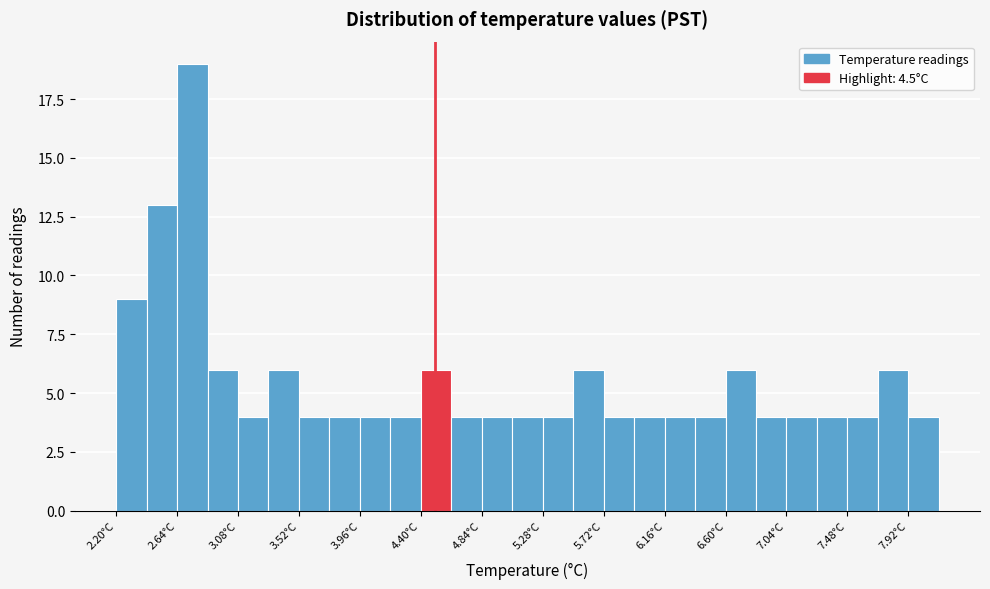

Reading left to right, transcribe this chart: for each bar, give the range it covers on the x-axis and its height. Neither the bar edges nor the heights are printed on the chart, so give them approximately, as read against the axes.

2.20 to 2.42: 9
2.42 to 2.64: 13
2.64 to 2.86: 19
2.86 to 3.08: 6
3.08 to 3.30: 4
3.30 to 3.52: 6
3.52 to 3.74: 4
3.74 to 3.96: 4
3.96 to 4.18: 4
4.18 to 4.40: 4
4.40 to 4.62: 6
4.62 to 4.84: 4
4.84 to 5.06: 4
5.06 to 5.28: 4
5.28 to 5.50: 4
5.50 to 5.72: 6
5.72 to 5.94: 4
5.94 to 6.16: 4
6.16 to 6.38: 4
6.38 to 6.60: 4
6.60 to 6.82: 6
6.82 to 7.04: 4
7.04 to 7.26: 4
7.26 to 7.48: 4
7.48 to 7.70: 4
7.70 to 7.92: 6
7.92 to 8.14: 4